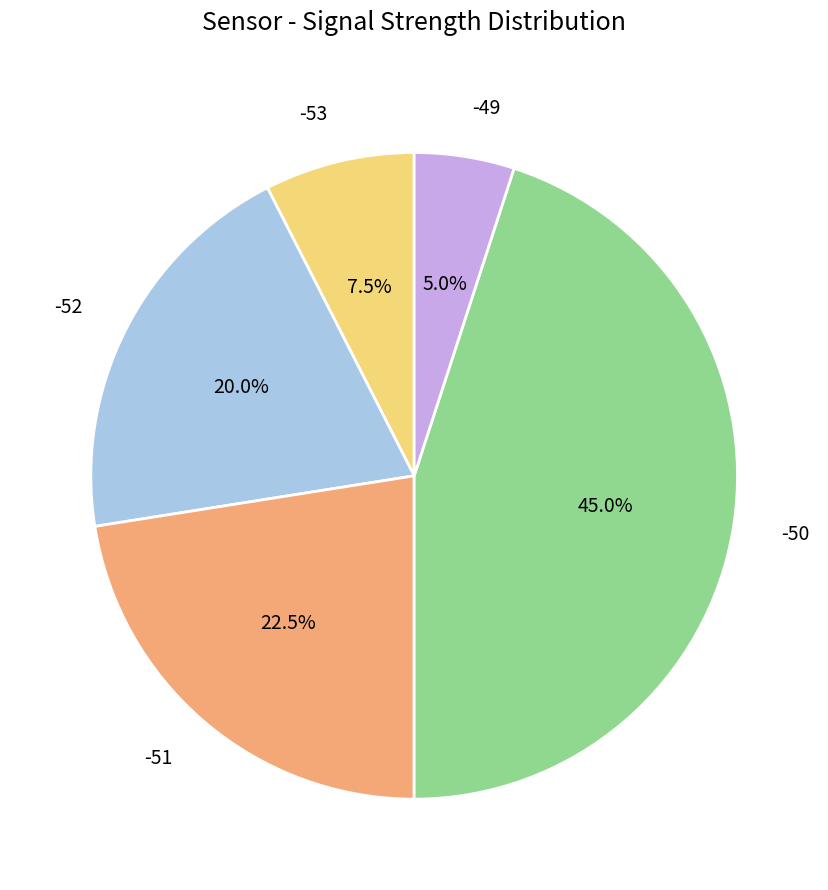

Which slice is the largest?

-50